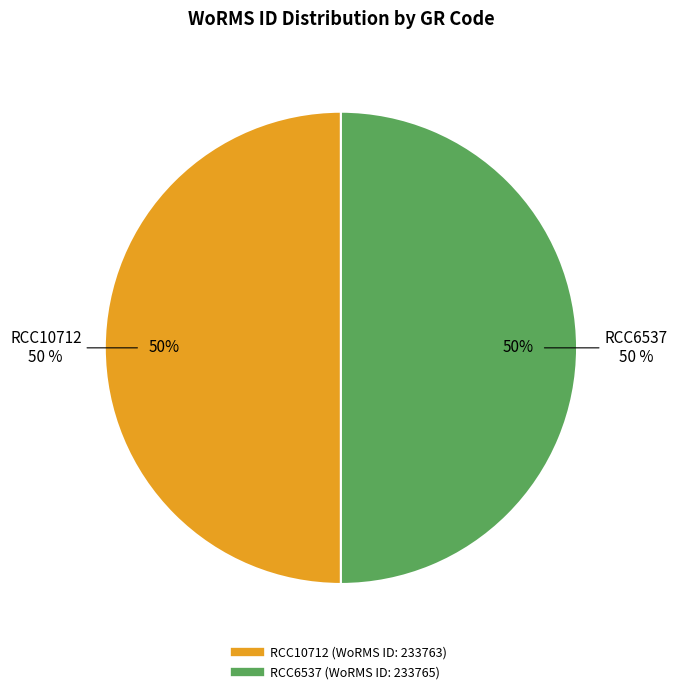

Rank the categories by value from highest to lowest.

RCC6537, RCC10712